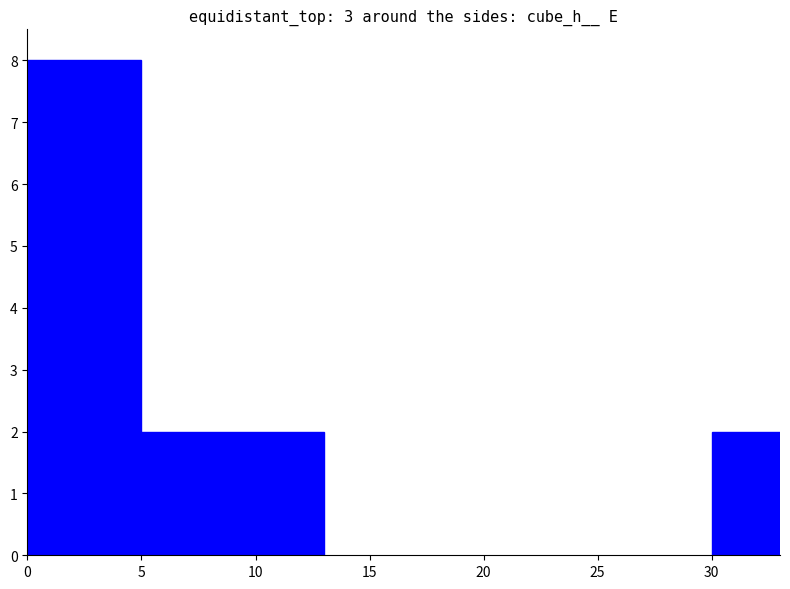

What is the value of the 1st bar from the left?

8